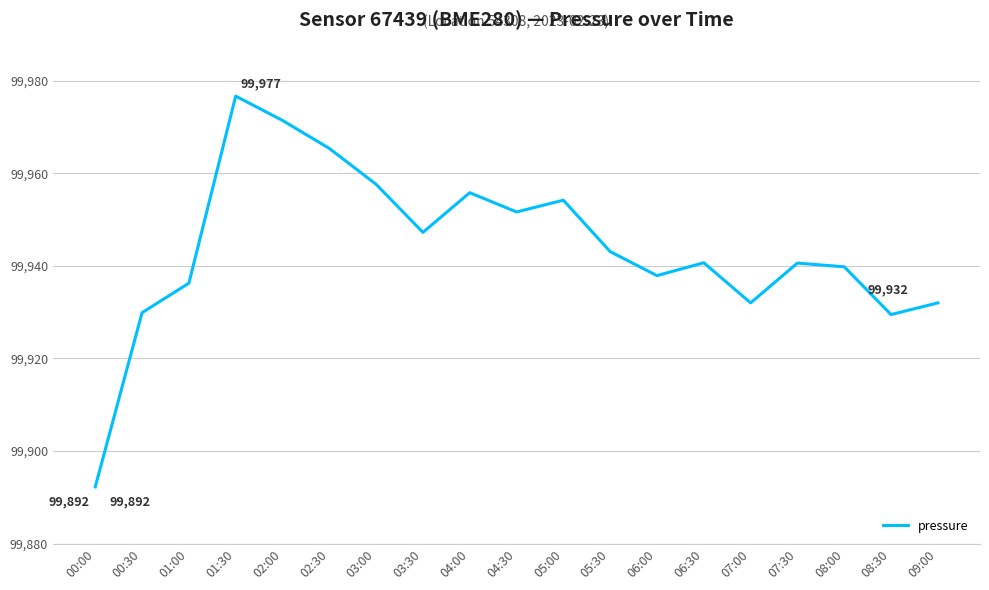

What position from the right is 01:30?

16